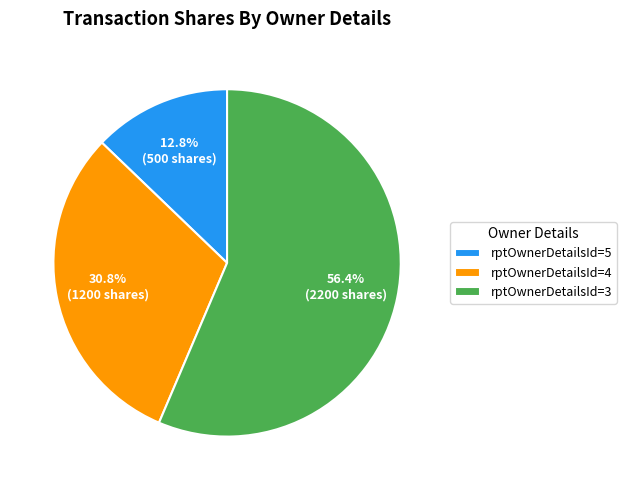

Count the number of slices in the pie.

3